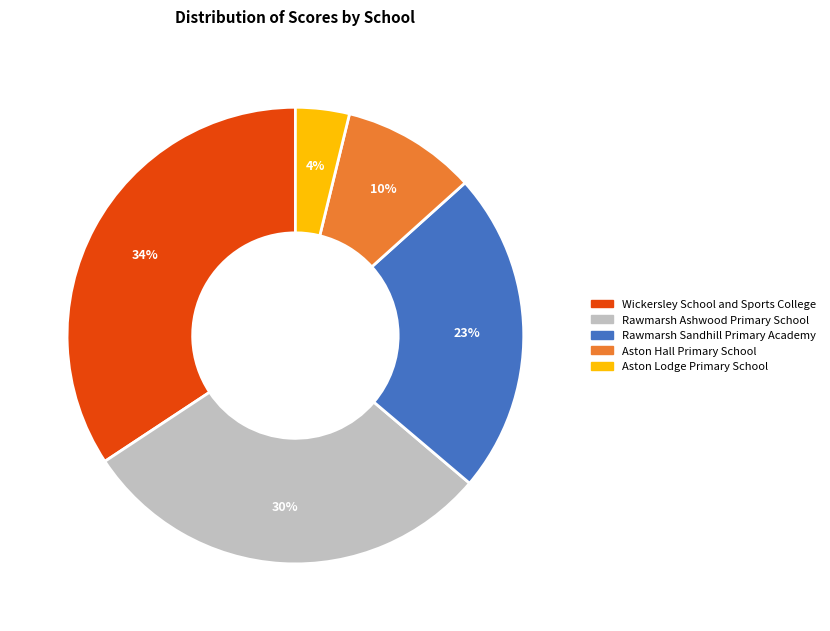

Is there any slice that represents more than half of the pie?

No